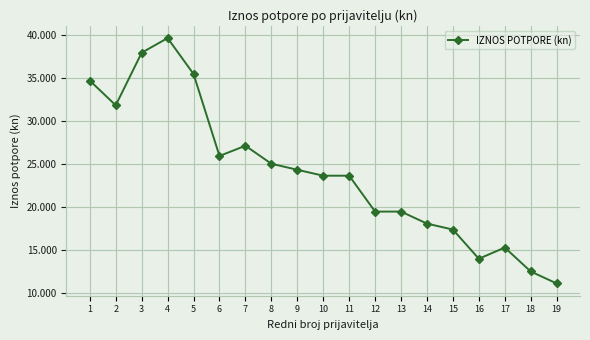

What is the sum of the values at 8 and 3?

62980